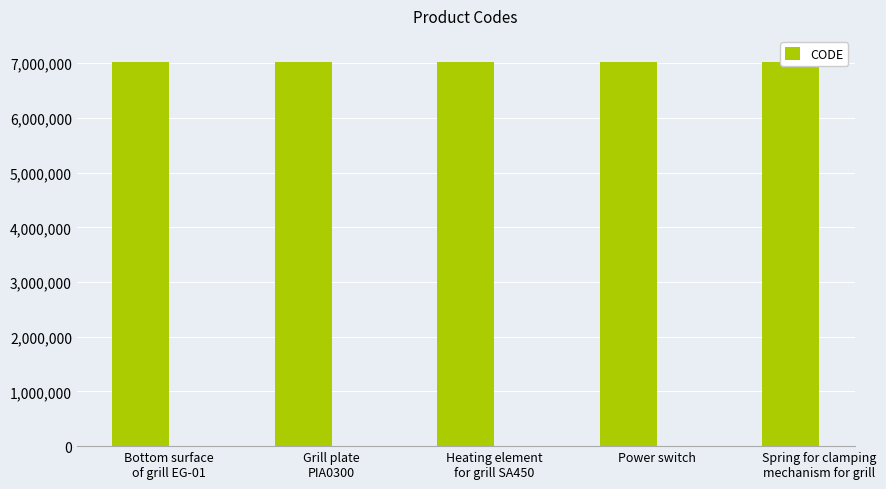

What is the greatest value displayed?

7020736